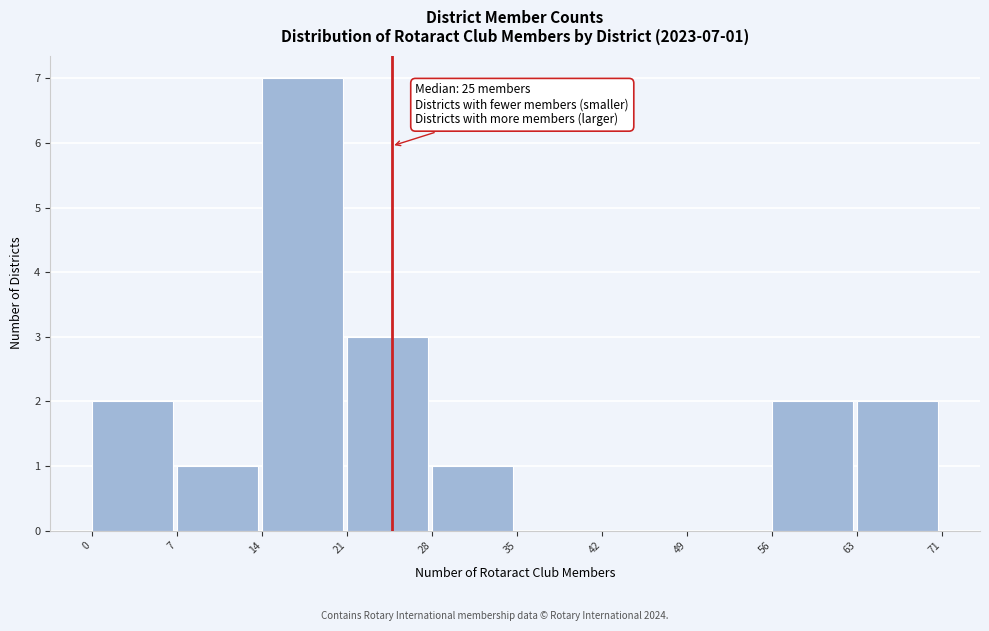

Reading left to right, list all the values displayed in this chart.

0=2	7=1	14=7	21=3	28=1	35=0	42=0	49=0	56=2	63=2